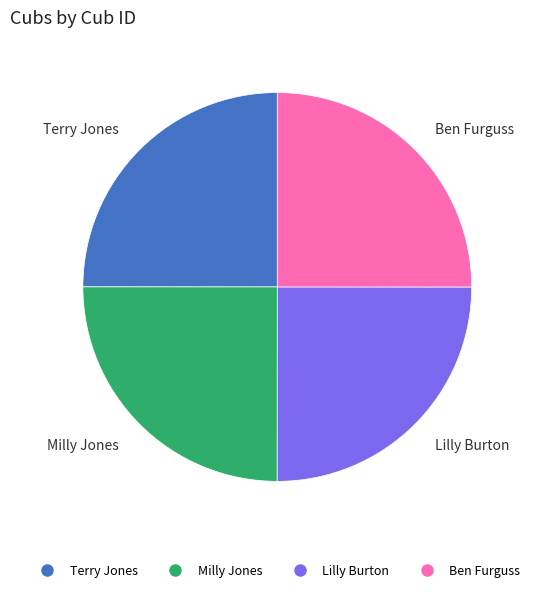

Approximately how many times larger is the value at Milly Jones compared to Lilly Burton?

1.0